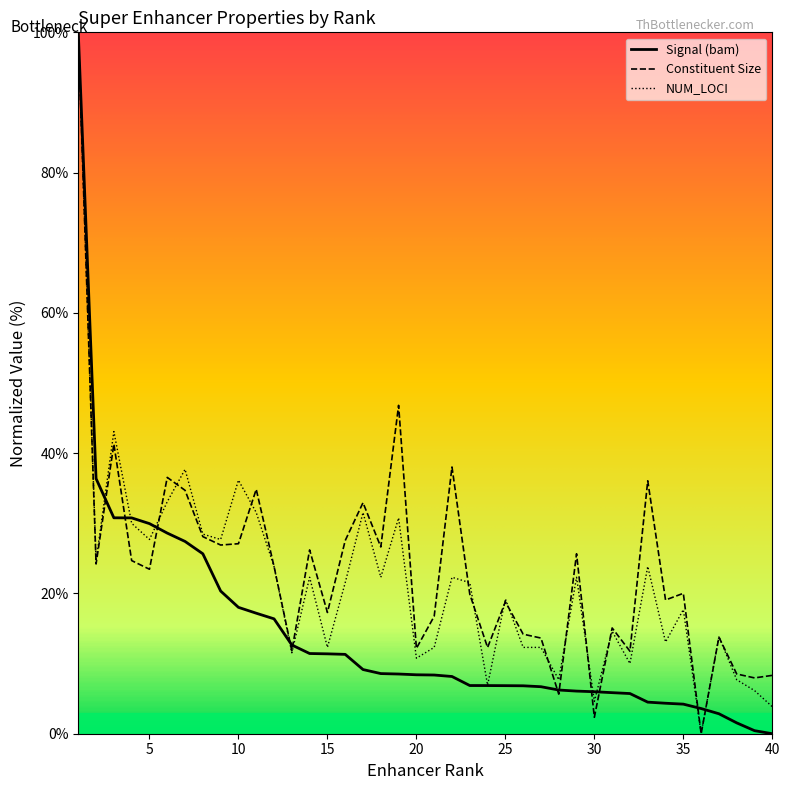

How many lines are shown in the chart?

3